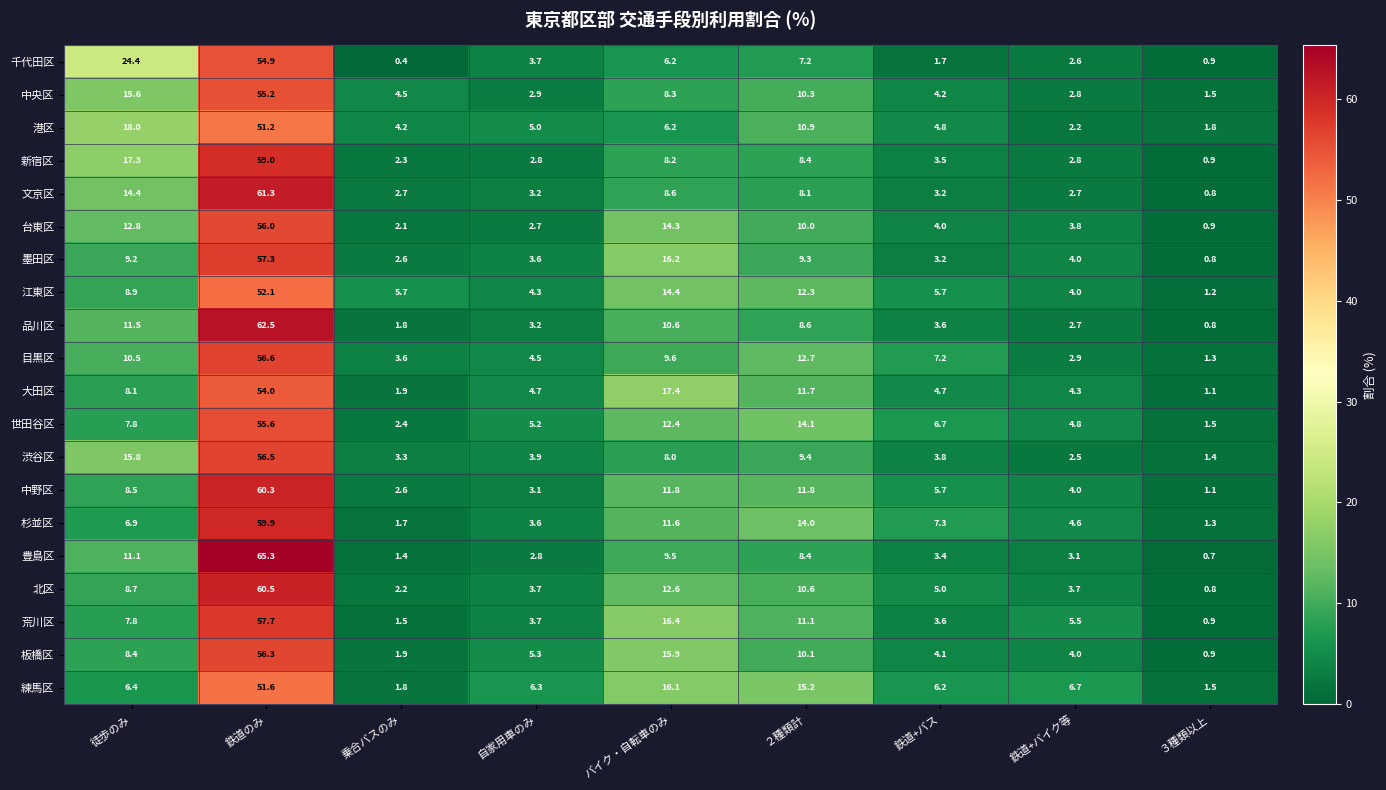

Is it true that 目黒区 equals 4.9 at 乗合バスのみ?

False